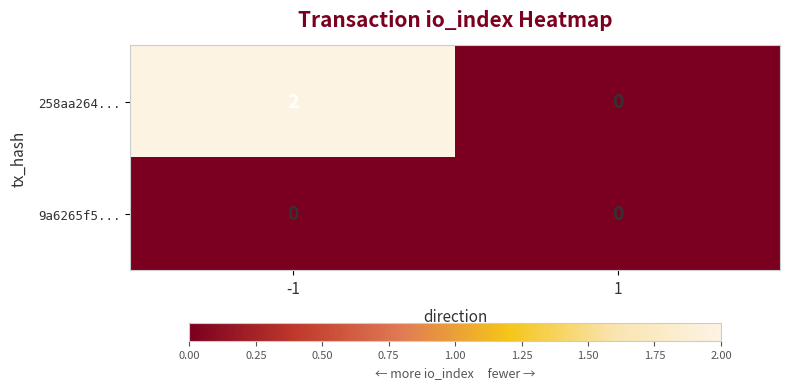

What is the total value across all series at -1?

2